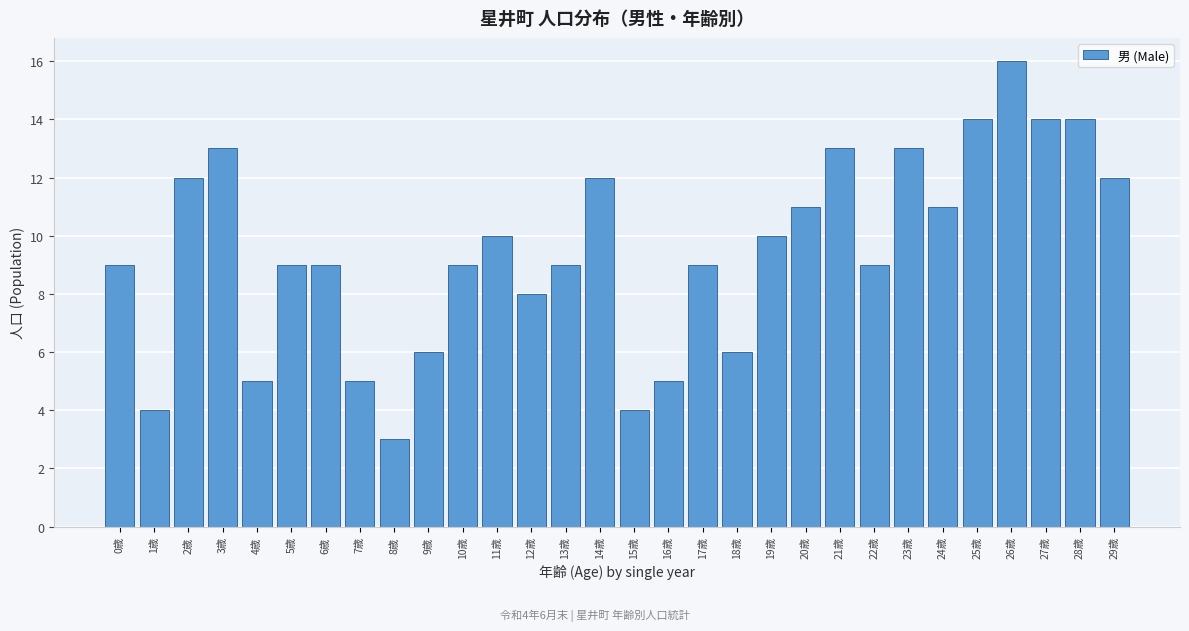

Reading left to right, transcribe all the data shown in this chart.

0歳=9	1歳=4	2歳=12	3歳=13	4歳=5	5歳=9	6歳=9	7歳=5	8歳=3	9歳=6	10歳=9	11歳=10	12歳=8	13歳=9	14歳=12	15歳=4	16歳=5	17歳=9	18歳=6	19歳=10	20歳=11	21歳=13	22歳=9	23歳=13	24歳=11	25歳=14	26歳=16	27歳=14	28歳=14	29歳=12